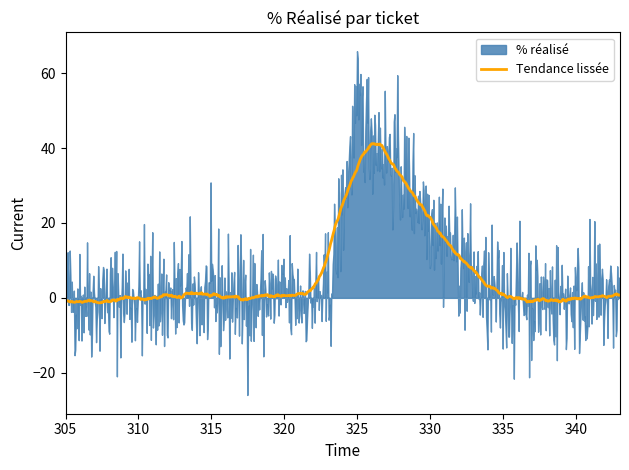

What is the sum of all values?

50